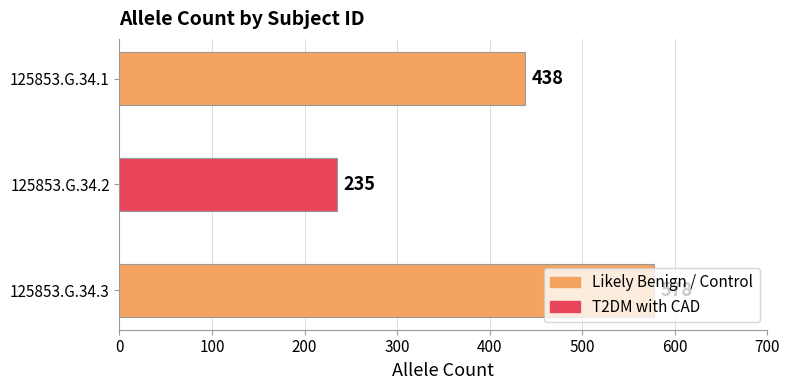

List the labels in order of value, smallest first.

125853.G.34.2, 125853.G.34.1, 125853.G.34.3